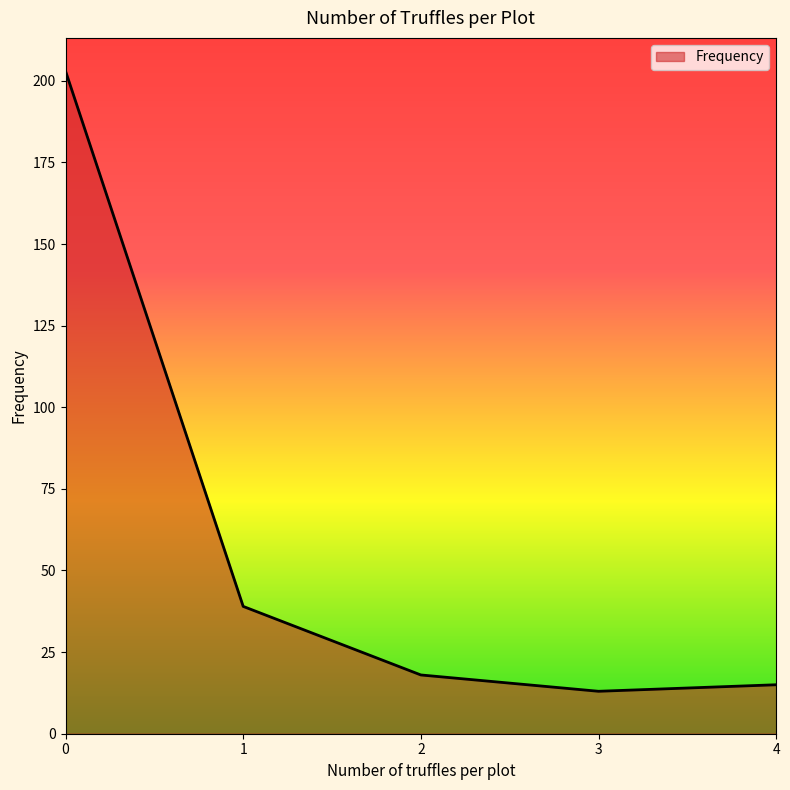

What is the greatest value displayed?

203